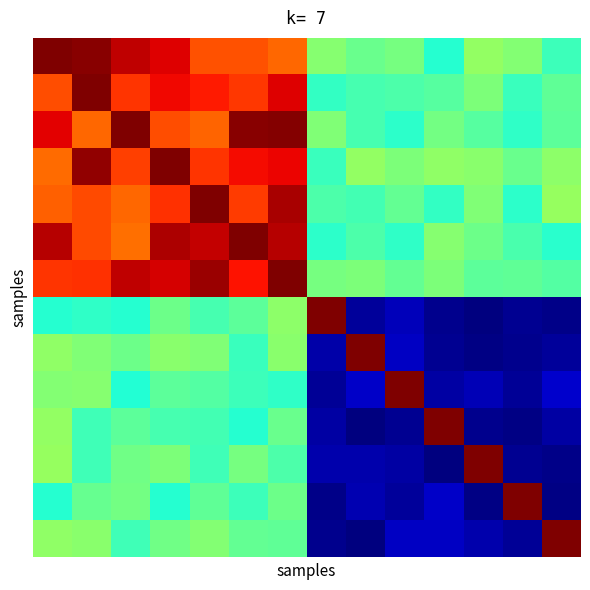

At how many categories does at least one series exceed 0?

14